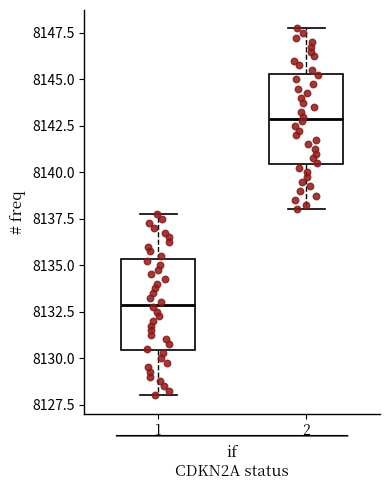

Reading left to right, read every box against the y-axis: the position of its median line, the range the box covers, and the ends of its whiskers. The values are not printed on the chart, so give them approximately, as read against the axis.

1: median 8133.0, box 8130.5 to 8135.5, whiskers 8128.0 to 8138.0
2: median 8143.0, box 8140.5 to 8145.5, whiskers 8138.0 to 8148.0